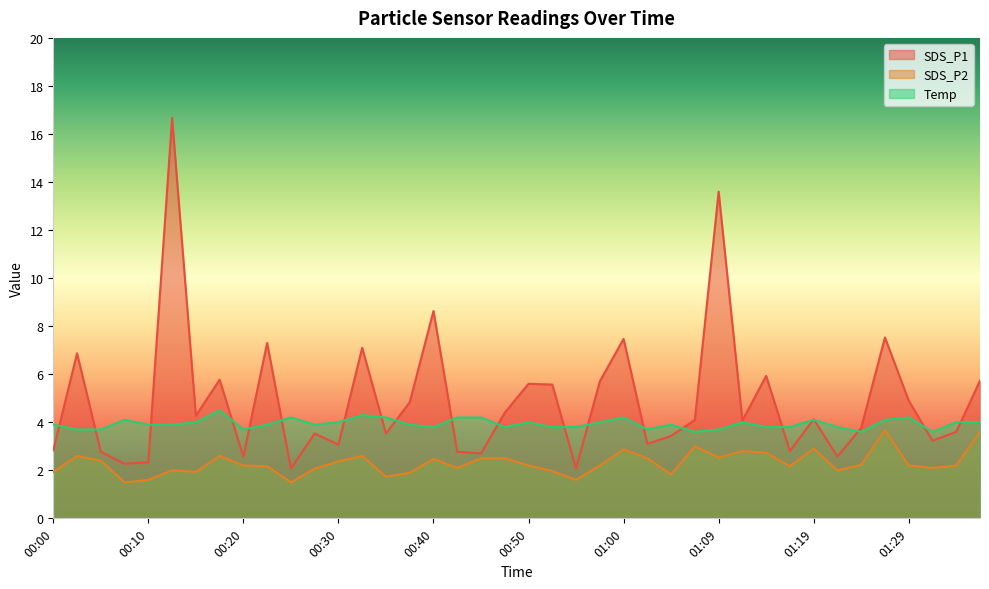

After their last crossing, which series has the higher values: Temp or SDS_P1?

SDS_P1